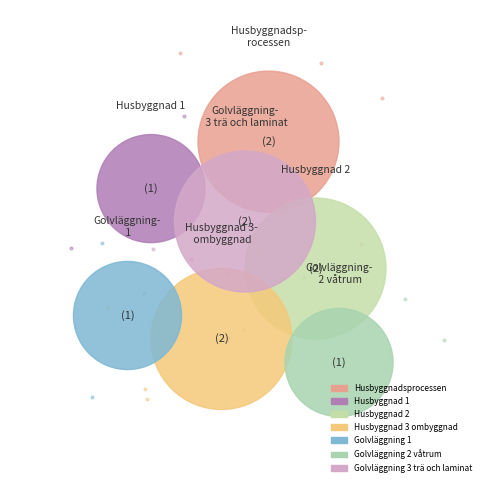

Does any single category account for the majority?

No